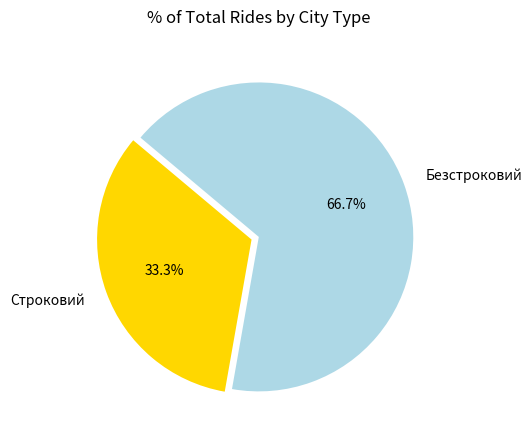

How many slices are in this pie chart?

2